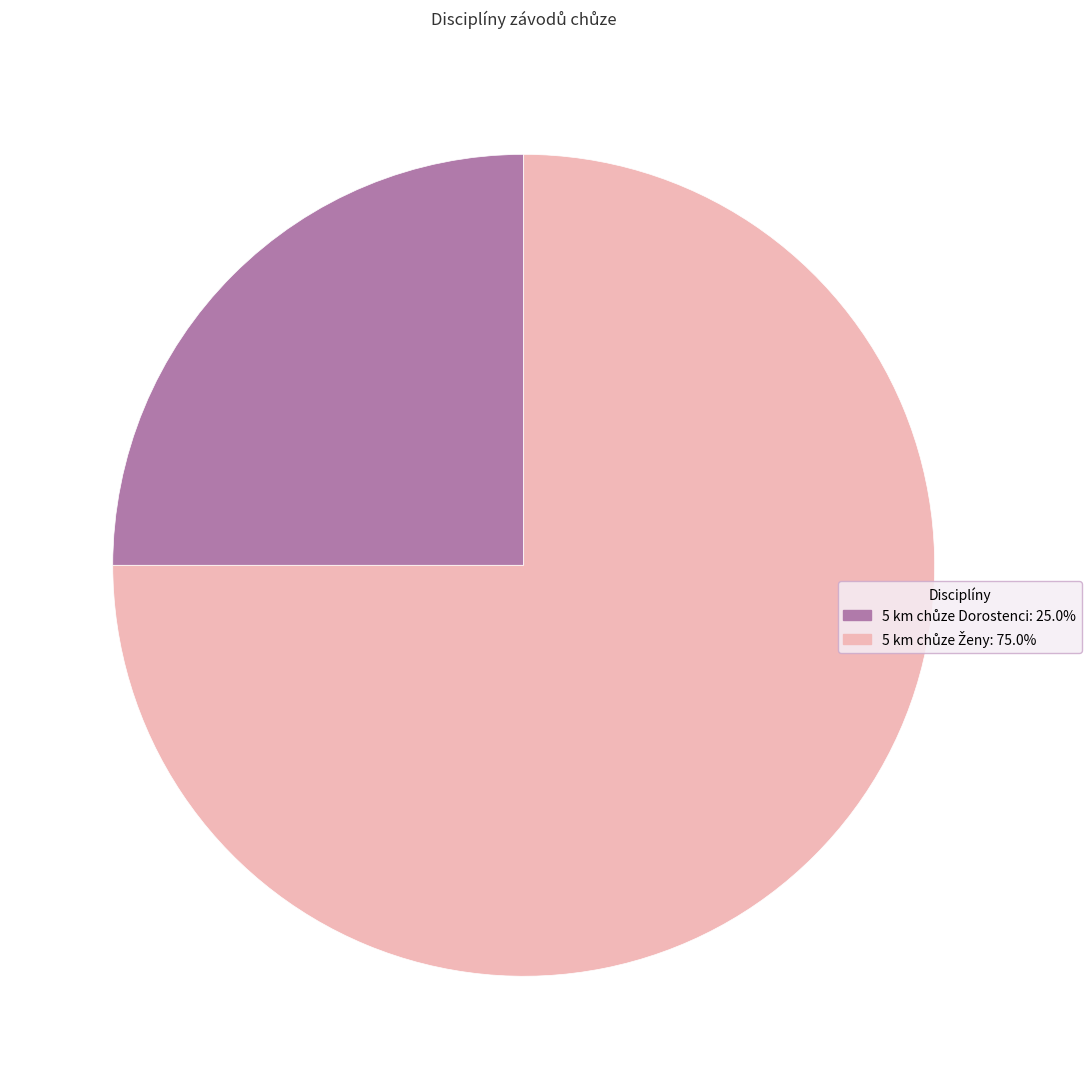

Is there a majority slice in this chart?

Yes